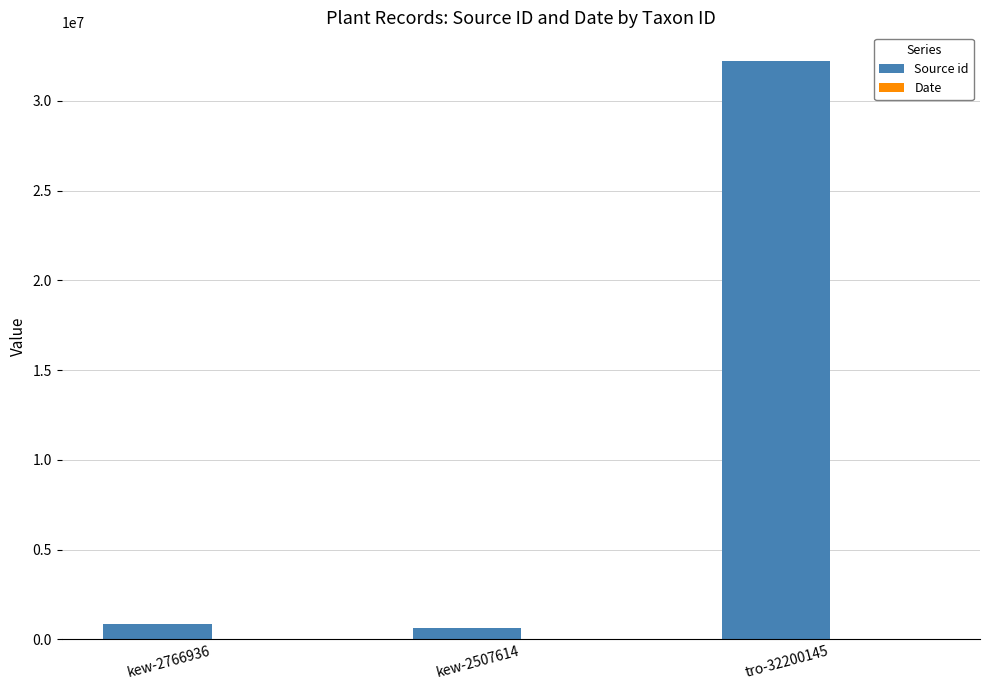

Which label corresponds to the largest value in the chart?

tro-32200145